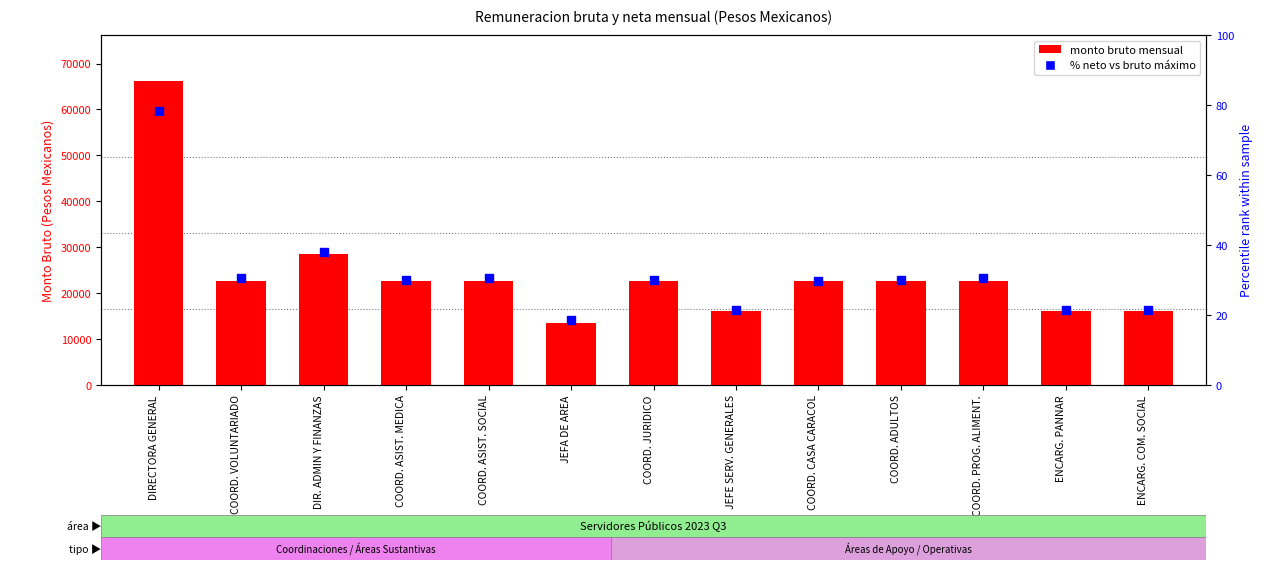

At which category is the sum across all series the highest?

DIRECTORA GENERAL